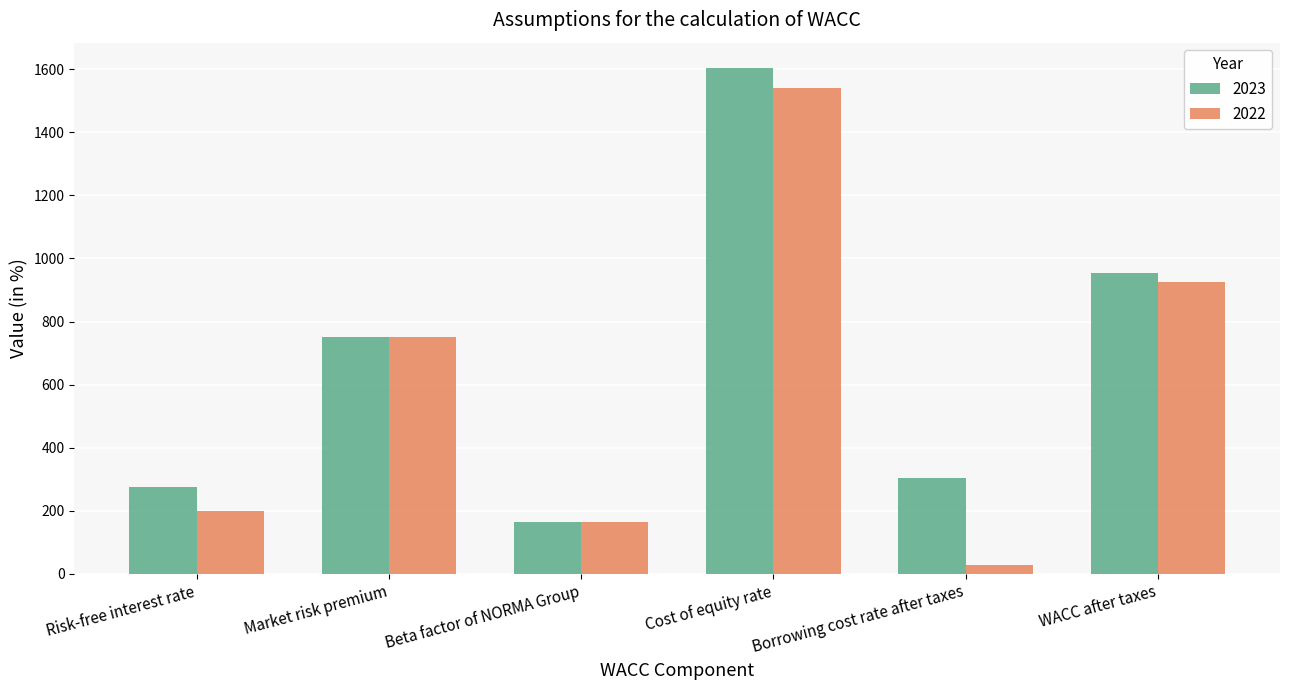

Rank the series by their maximum value, from lowest to highest.

2022, 2023